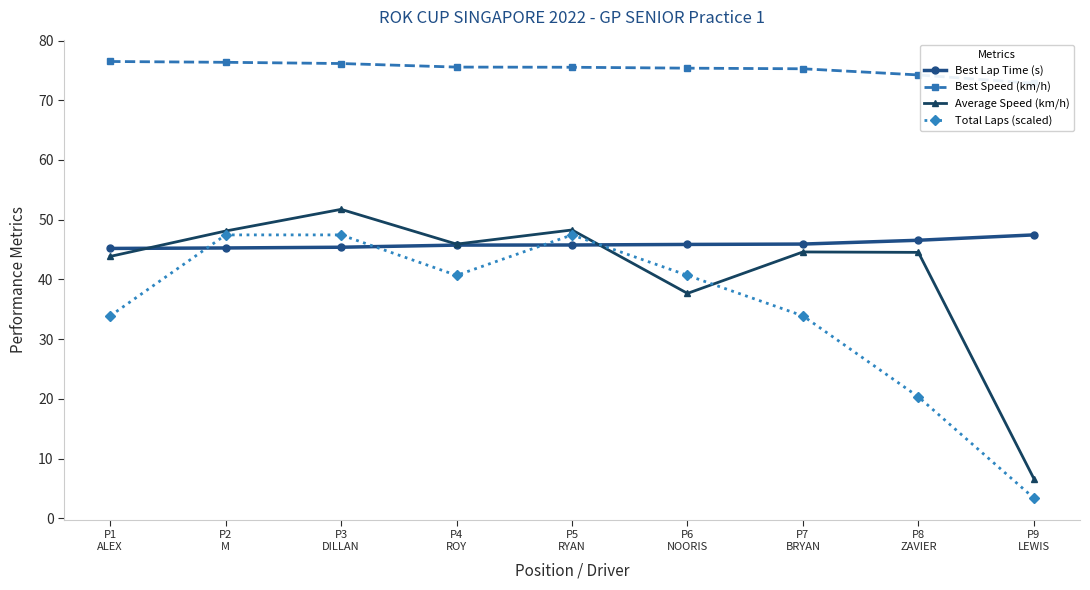

True or false: Average Speed (km/h) and Best Speed (km/h) intersect in this chart.

False